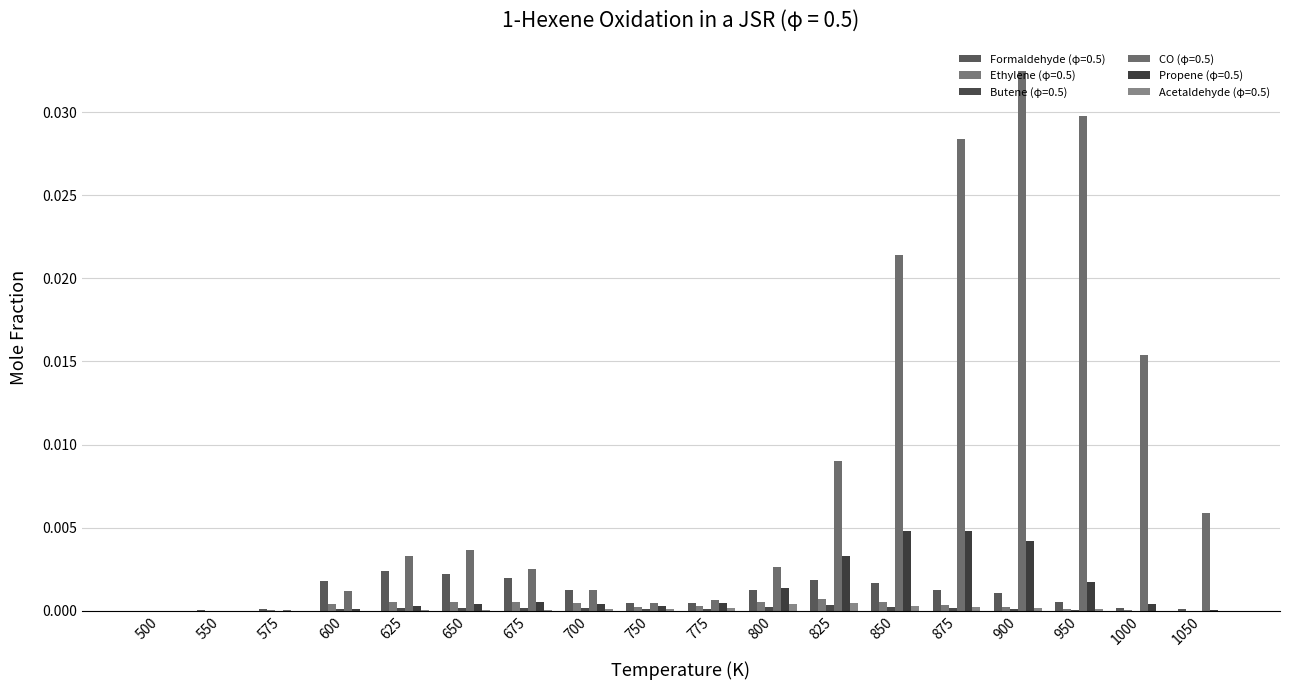

Which series has the widest spread of values?

CO (φ=0.5)